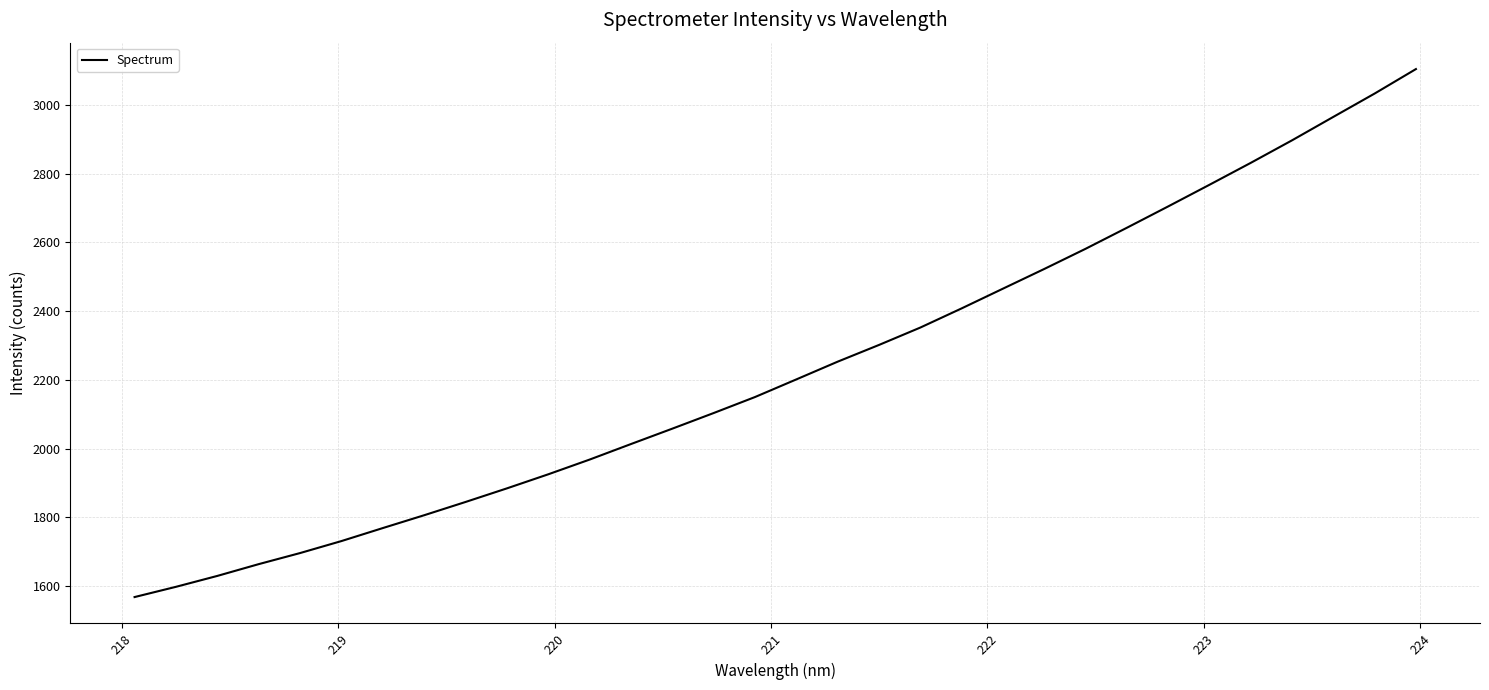

How many lines are shown in the chart?

1